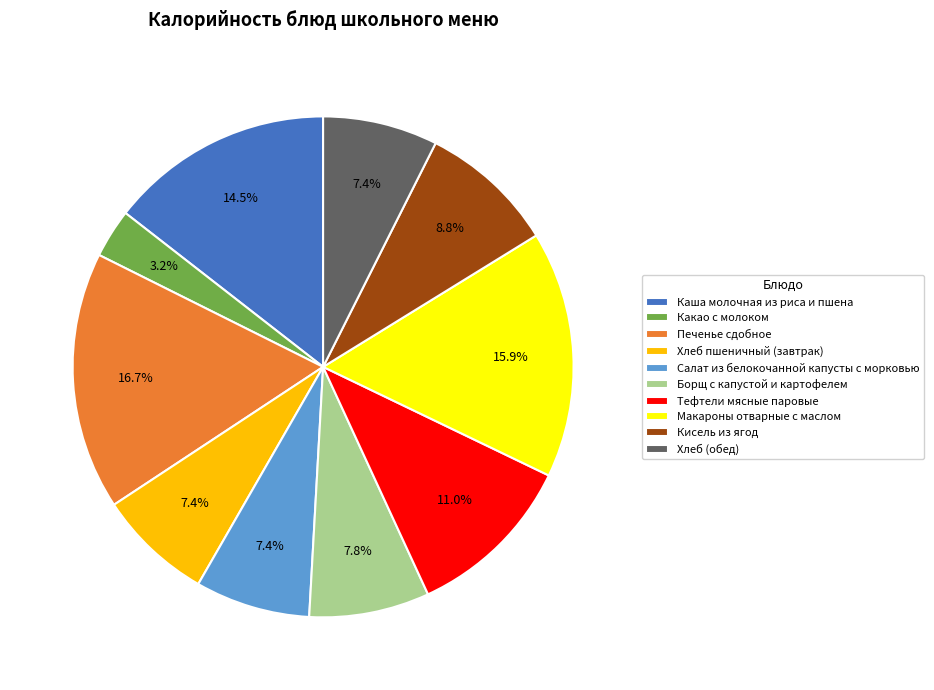

Which slice is the largest?

Печенье сдобное